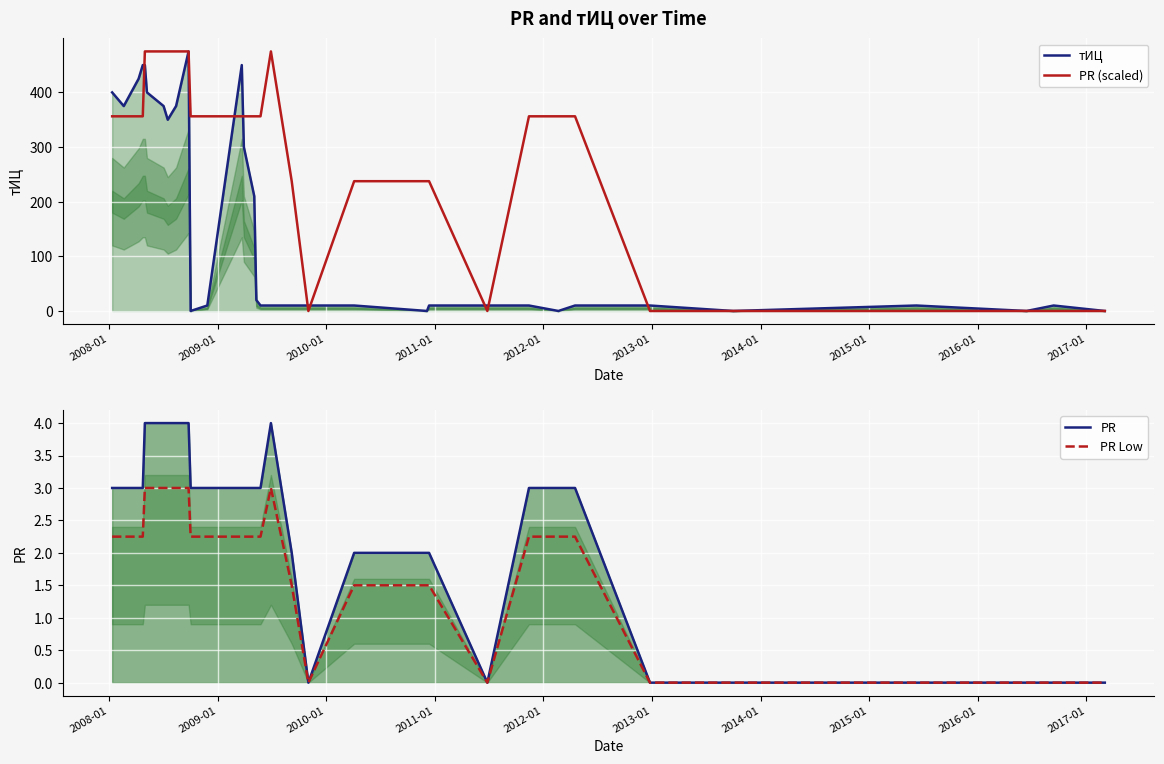

How many lines are shown in the chart?

4